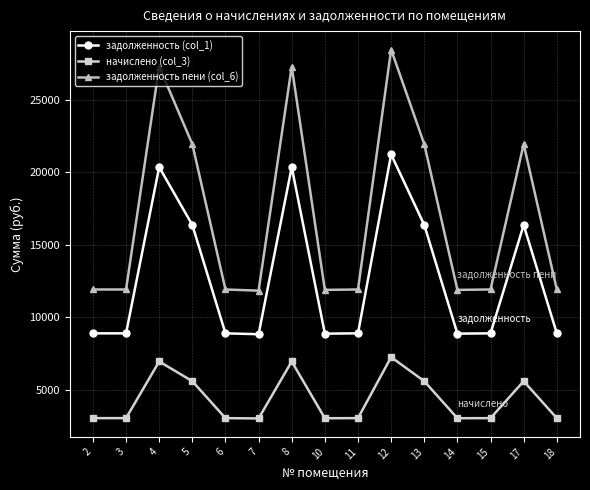

Read the начислено (col_3) value at 6.

3027.8